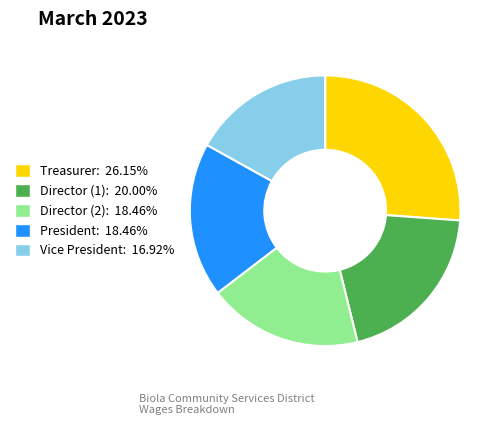

Is there a majority slice in this chart?

No